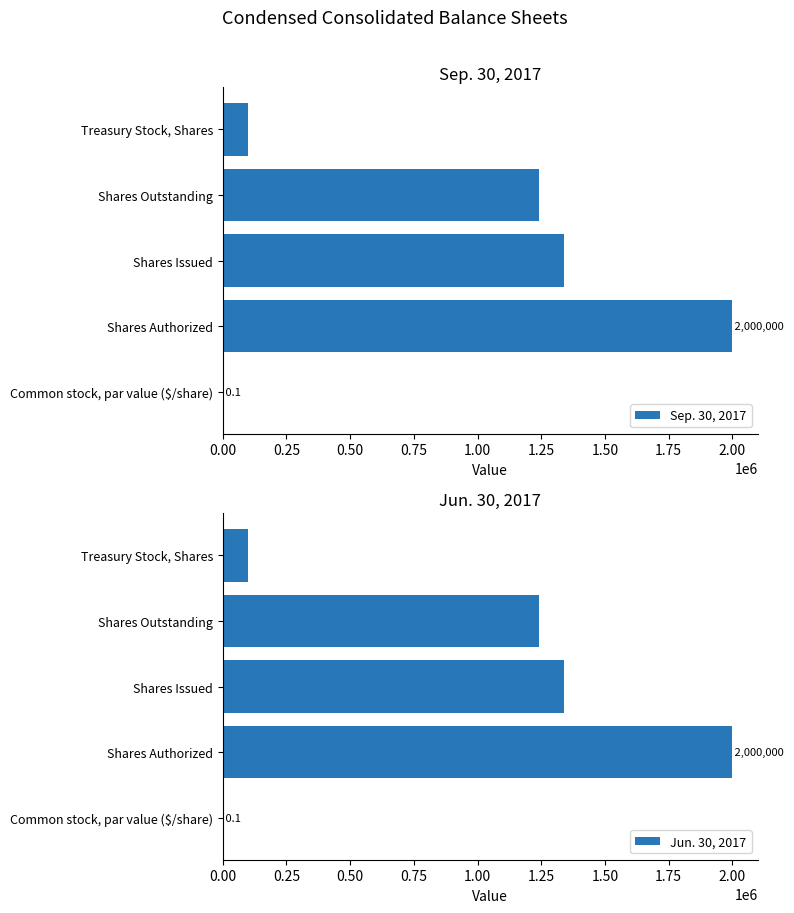

At which label is Sep. 30, 2017 closest to 1000000?

Shares Outstanding